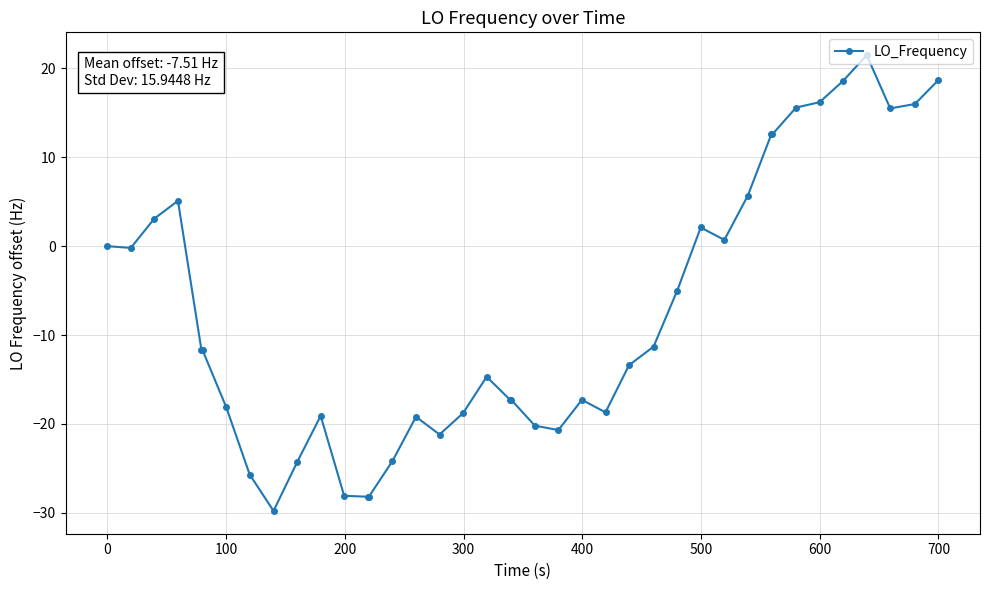

What is the difference between the maximum and minimum values?

51.3